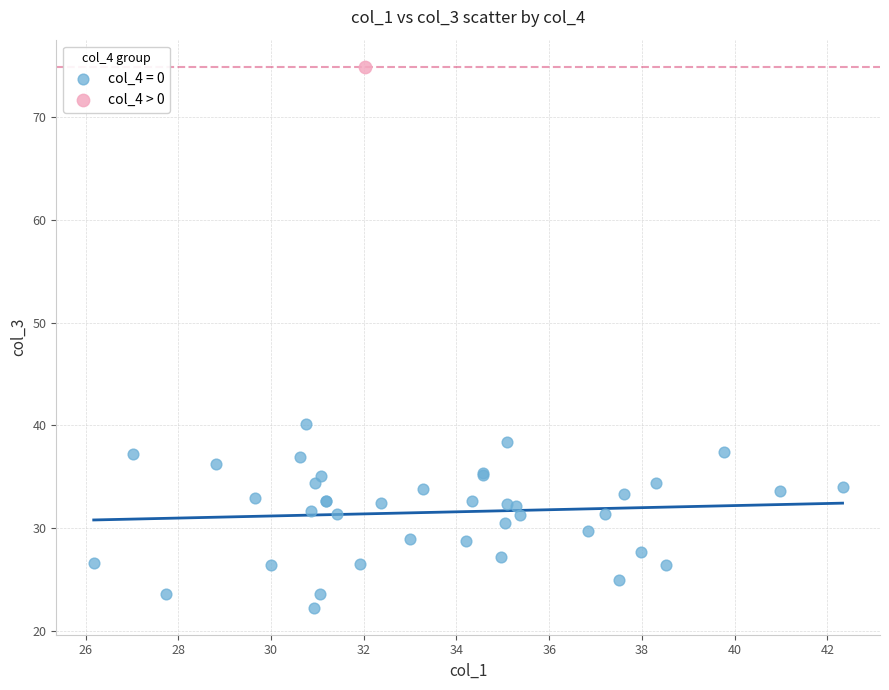

What are all the series names shown in the legend?

col_4 = 0, col_4 > 0